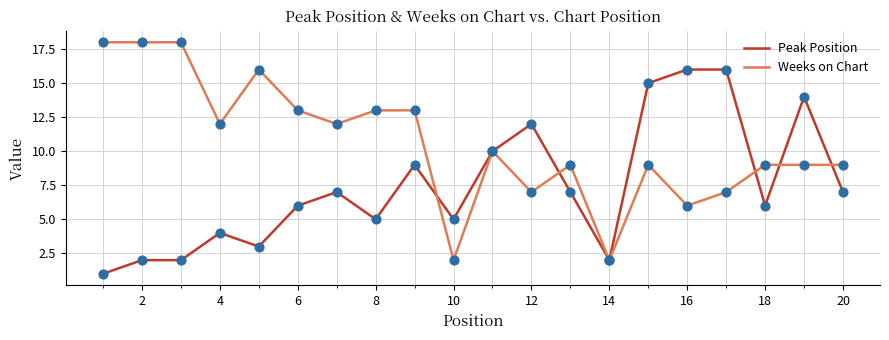

Which series has the largest total across all categories?

Weeks on Chart